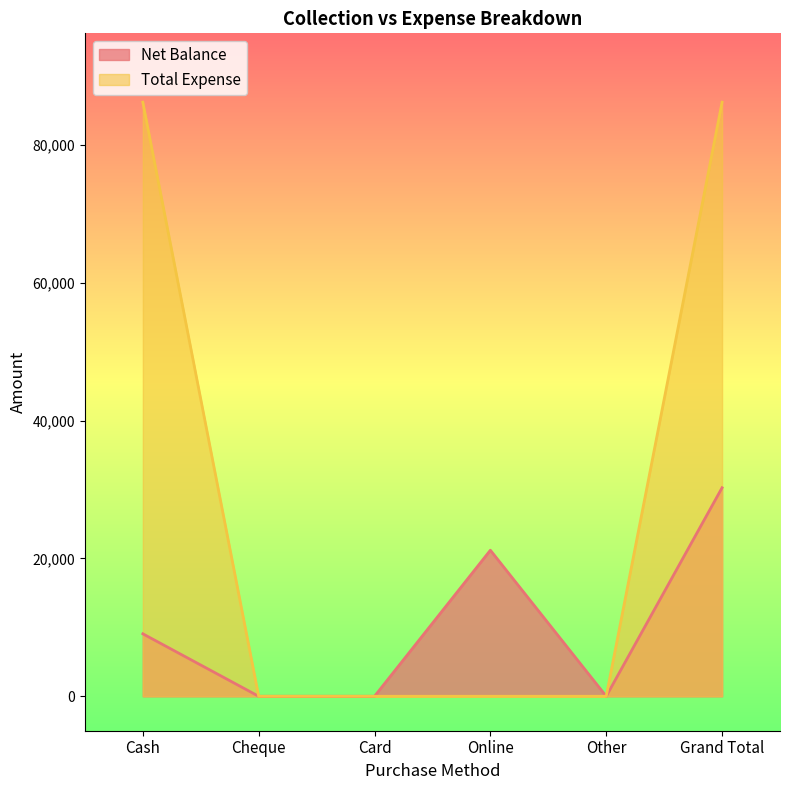

Rank the series by their maximum value, from highest to lowest.

Total Expense, Net Balance